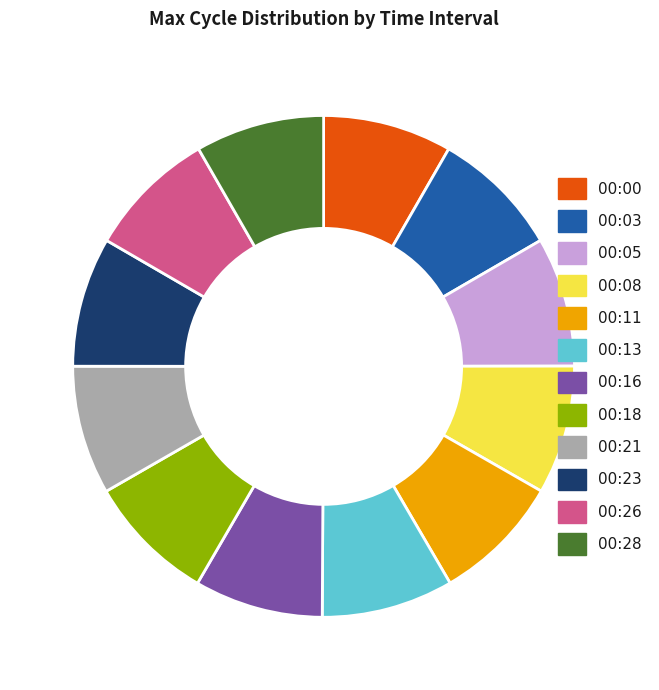

Approximately how many times larger is the value at 00:13 compared to 00:08?

1.0